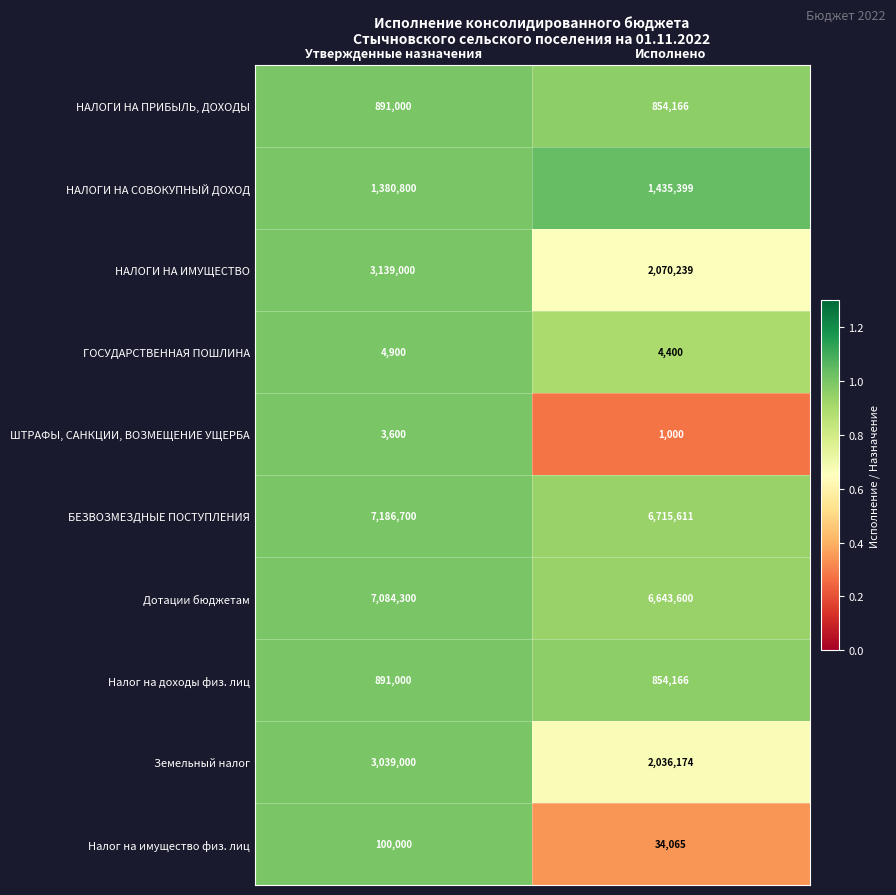

Read the Земельный налог value at Исполнено.

2036174